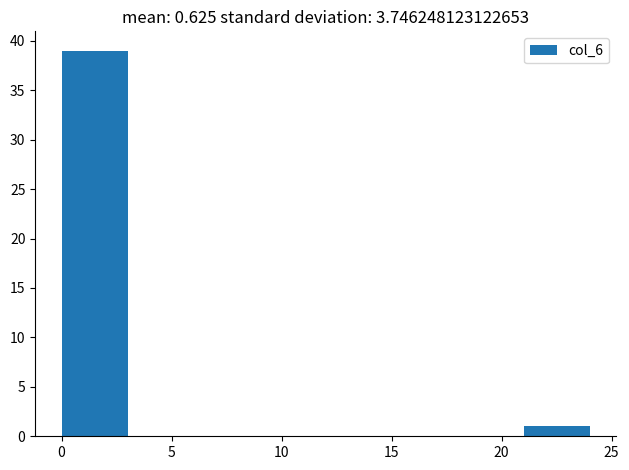

Which range on the x-axis has the tallest bar?

0 to 3